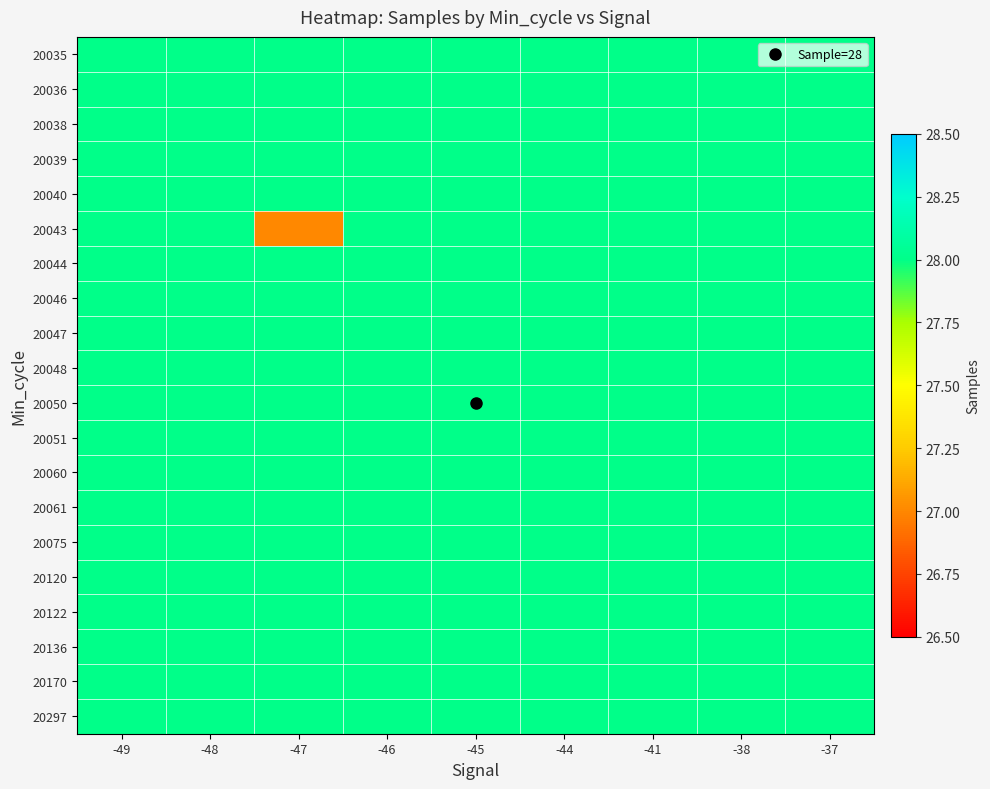

At which category is the sum across all series the highest?

-49